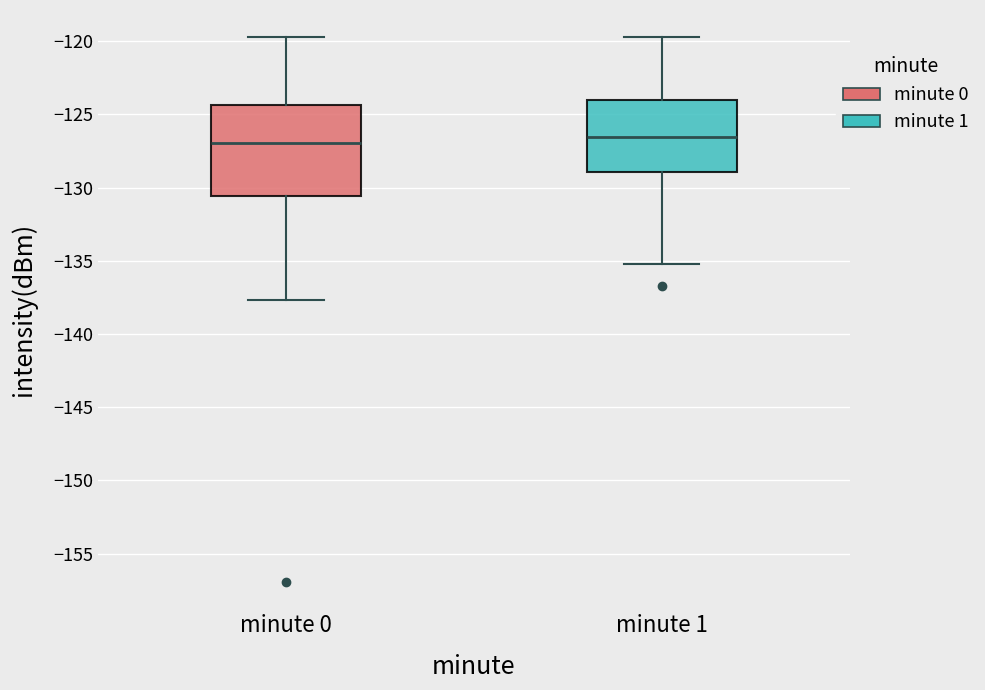

Which box is the tallest, from its lower edge to its upper edge?

minute 0